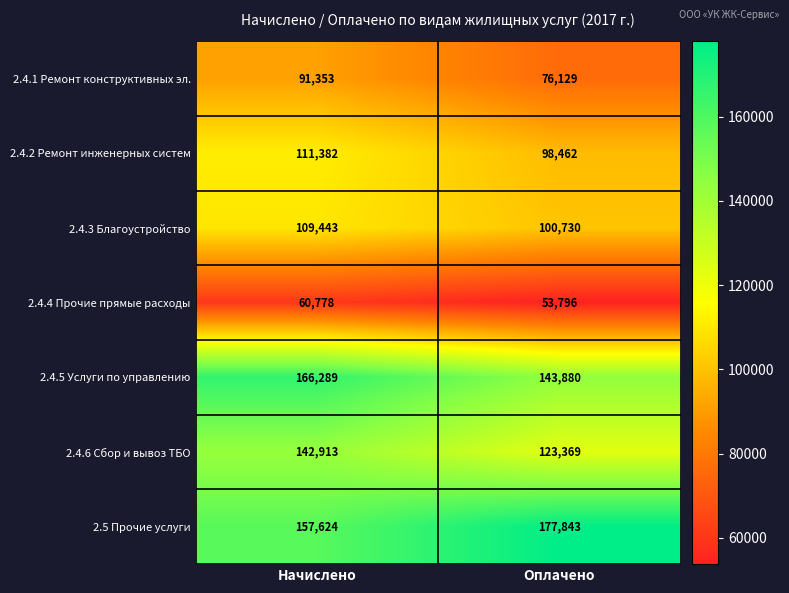

Rank the series by their maximum value, from highest to lowest.

2.5 Прочие услуги, 2.4.5 Услуги по управлению, 2.4.6 Сбор и вывоз ТБО, 2.4.2 Ремонт инженерных систем, 2.4.3 Благоустройство, 2.4.1 Ремонт конструктивных эл., 2.4.4 Прочие прямые расходы